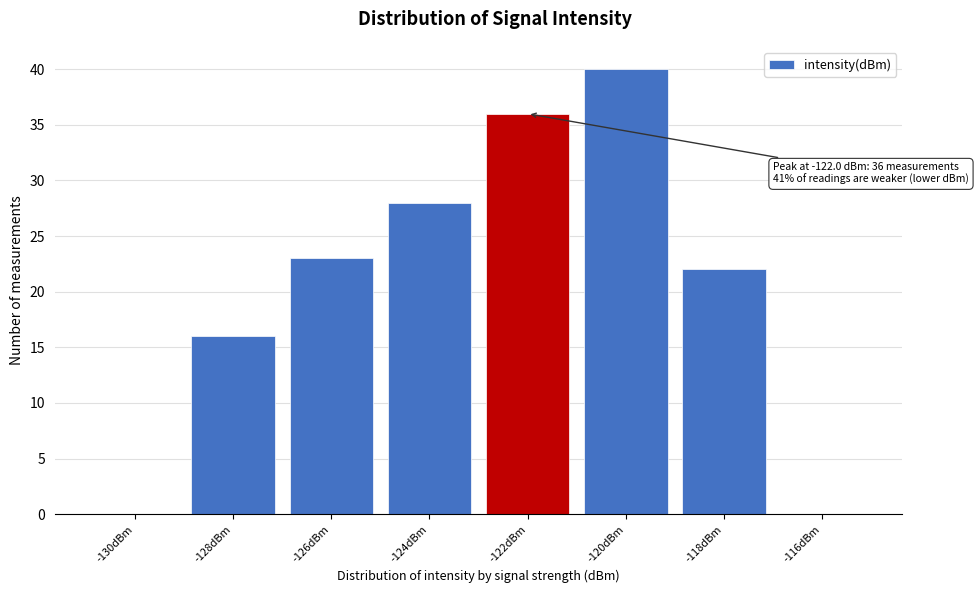

Reading right to left, transcribe all the data shown in this chart.

-116dBm=0	-118dBm=22	-120dBm=40	-122dBm=36	-124dBm=28	-126dBm=23	-128dBm=16	-130dBm=0